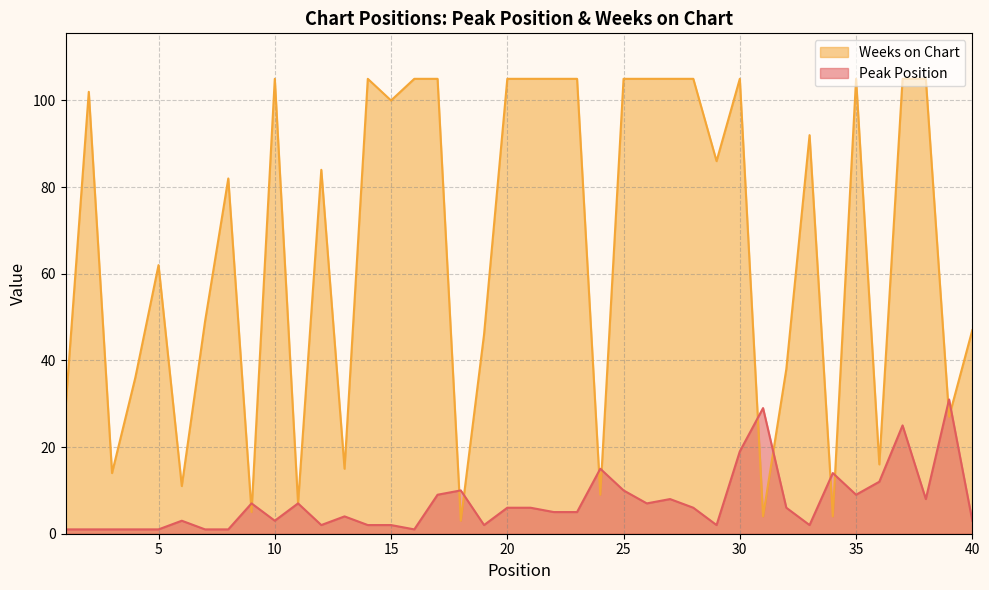

How many data points does each series have?

40